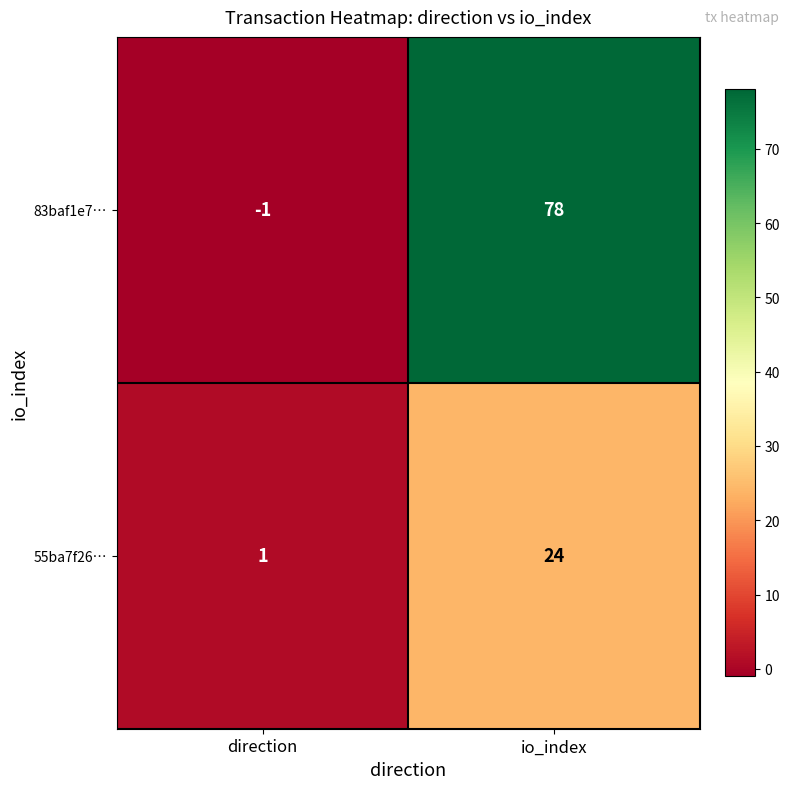

What is the difference between the 55ba7f26… values at io_index and direction?

23